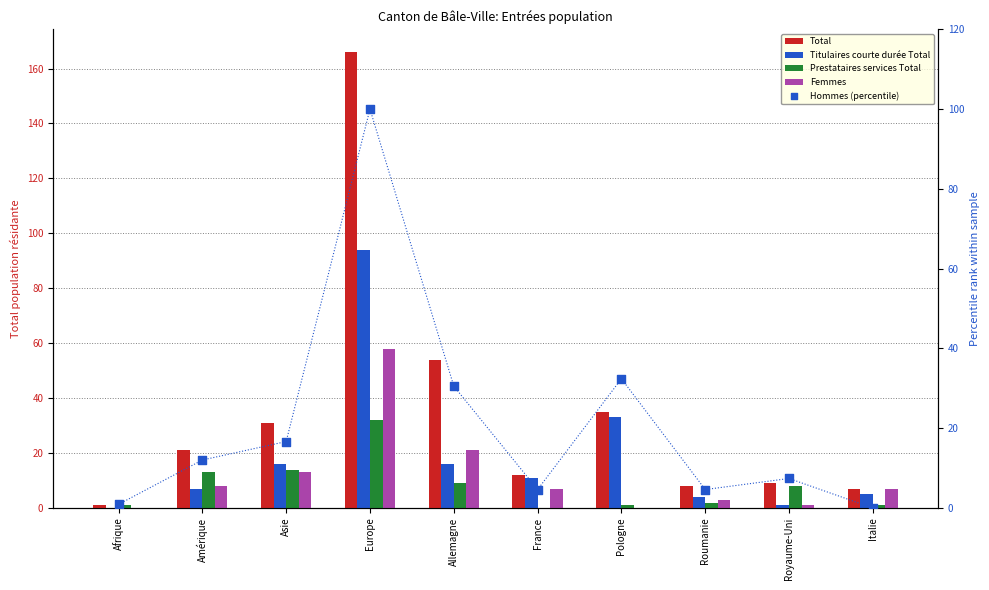

What are all the series names shown in the legend?

Total, Titulaires courte durée Total, Prestataires services Total, Femmes, Hommes (percentile)